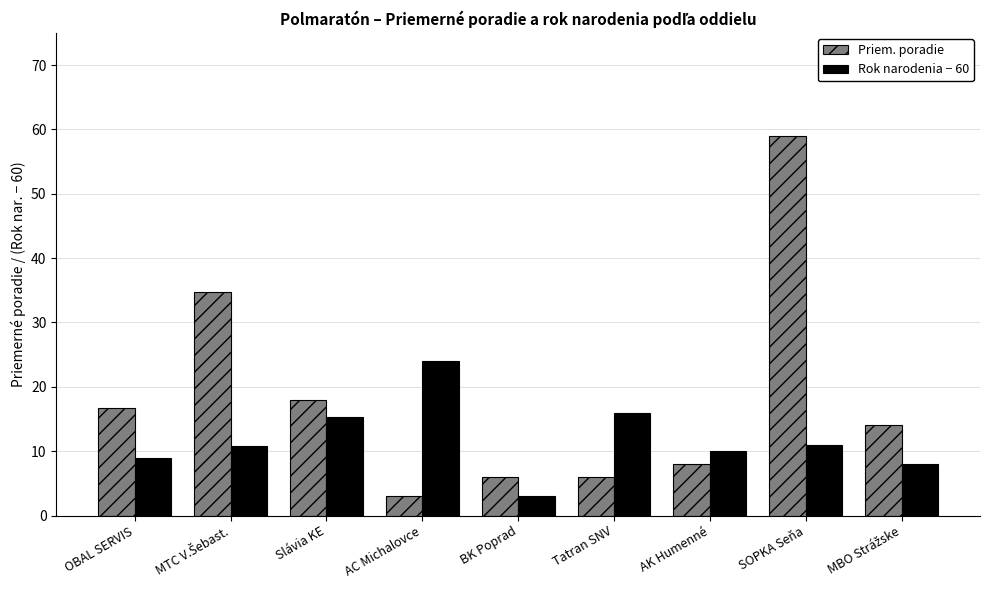

What is the sum of the Priem. poradie values at BK Poprad and Slávia KE?

24.0